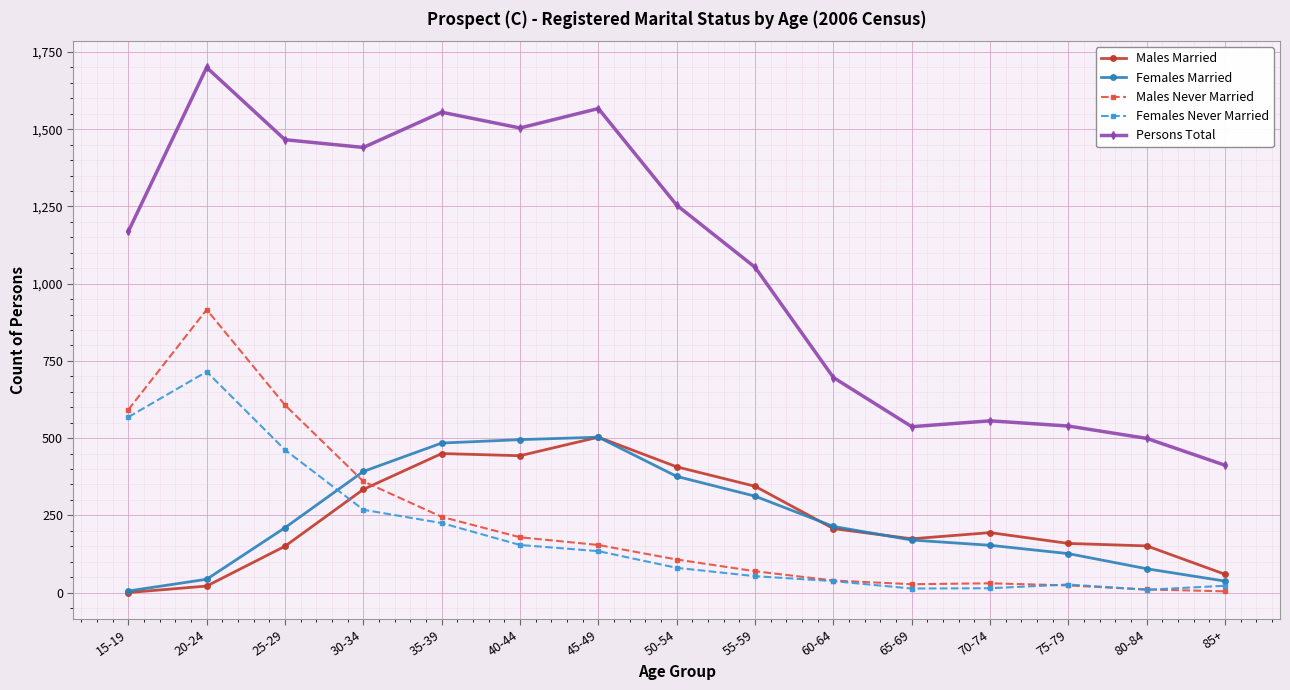

What is the label of the 7th point from the left?

45-49